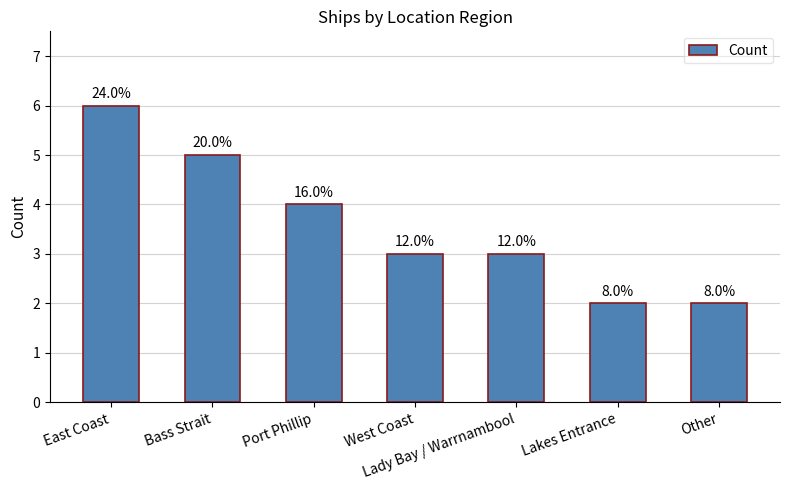

What is the greatest value displayed?

6